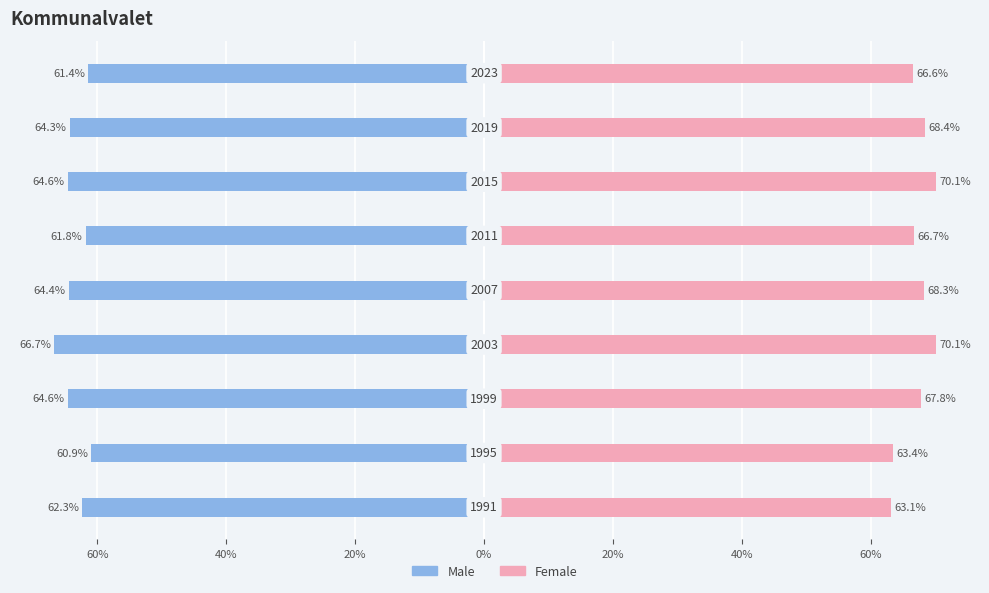

What is the difference between the second highest and minimum values in the Females series?

7.0